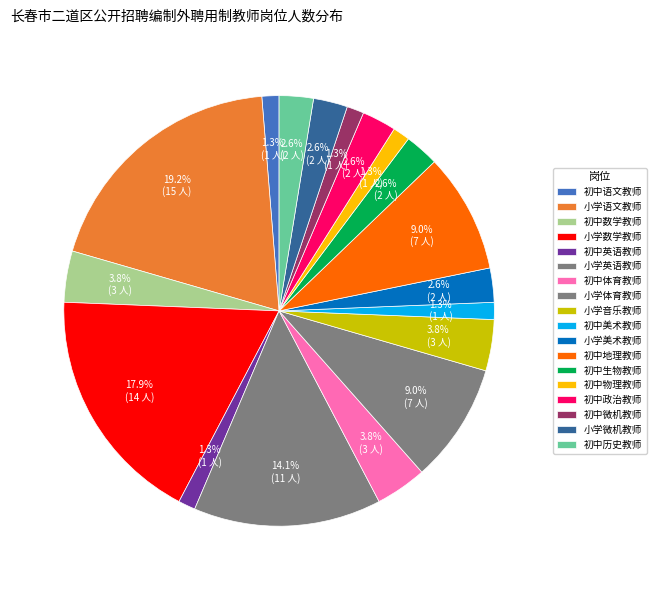

To the nearest percent, what is the difference between the largest and smallest slice percentages?

18%